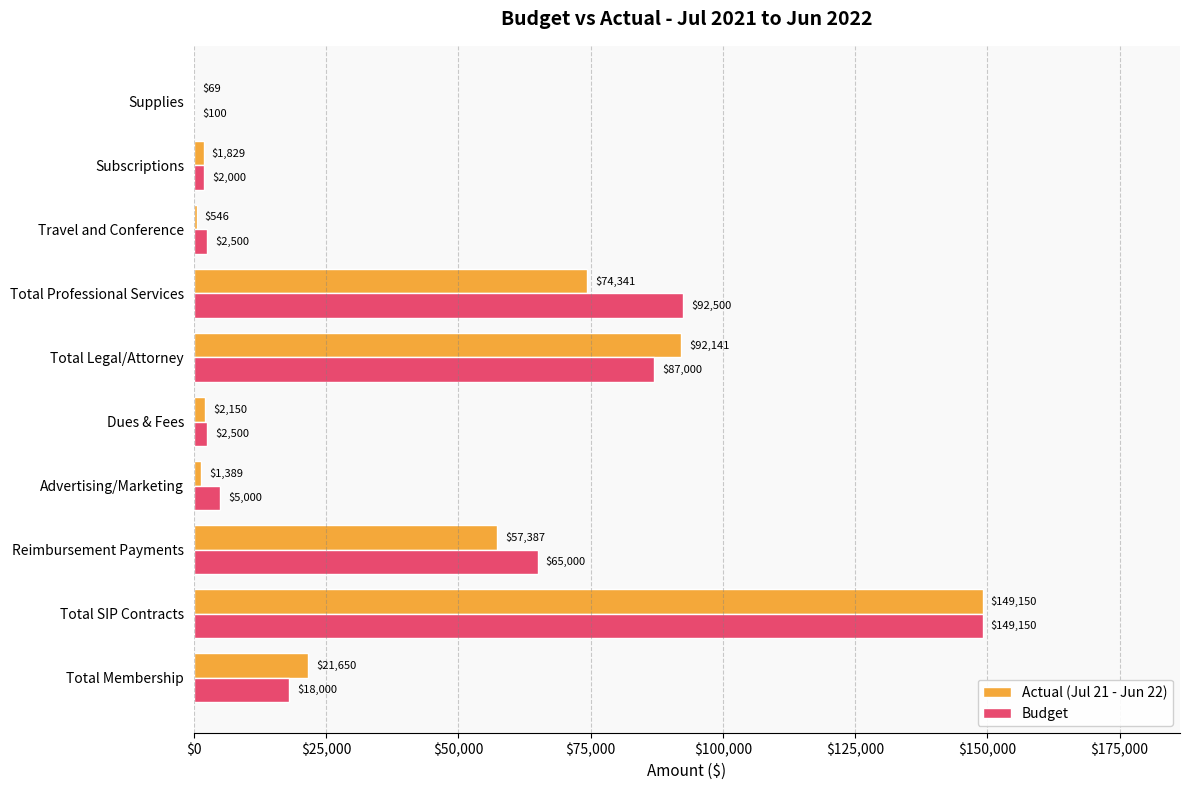

What is the sum of all Budget values?

423750.0